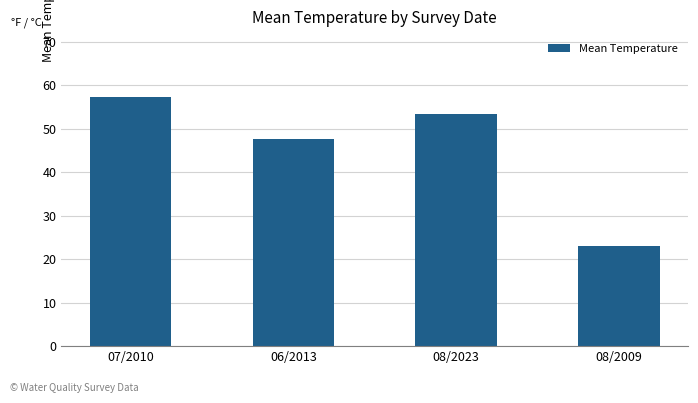

Count the number of values greater than 53.

2